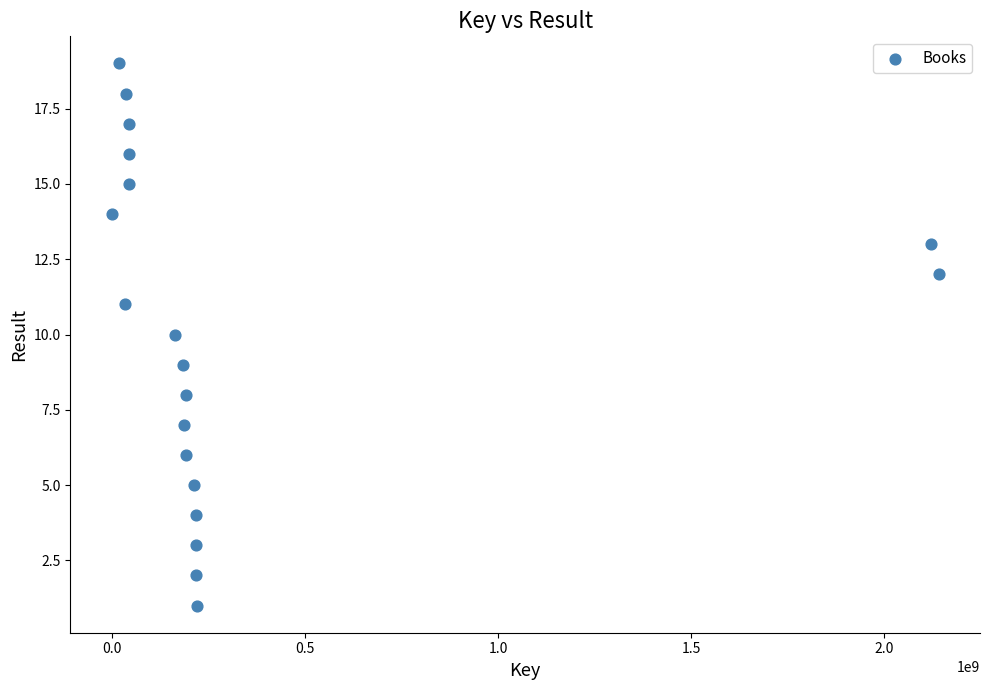

What is the range of X values (max minus min)?

2140530244